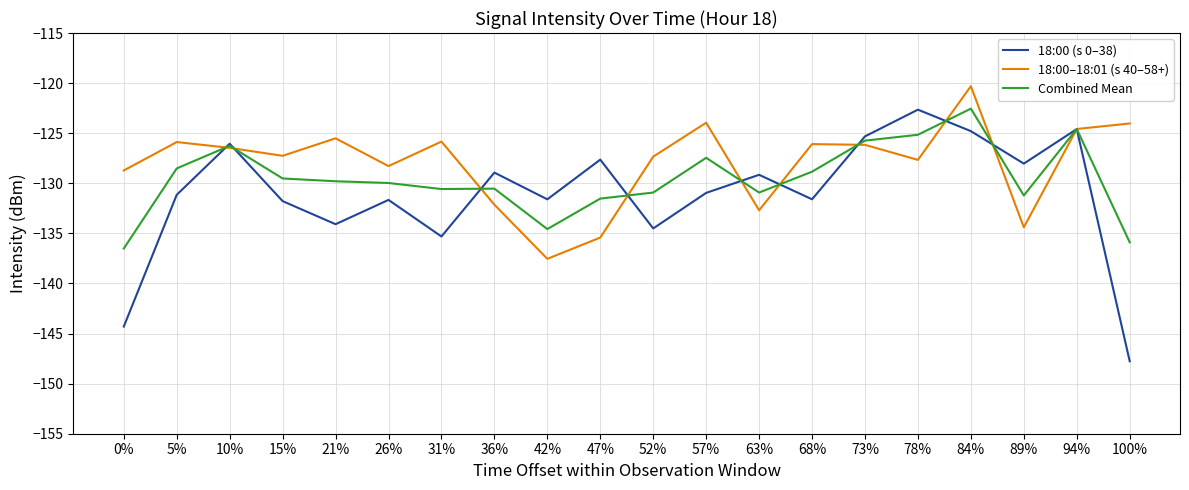

What is the total value across all series at 84%?

-367.7